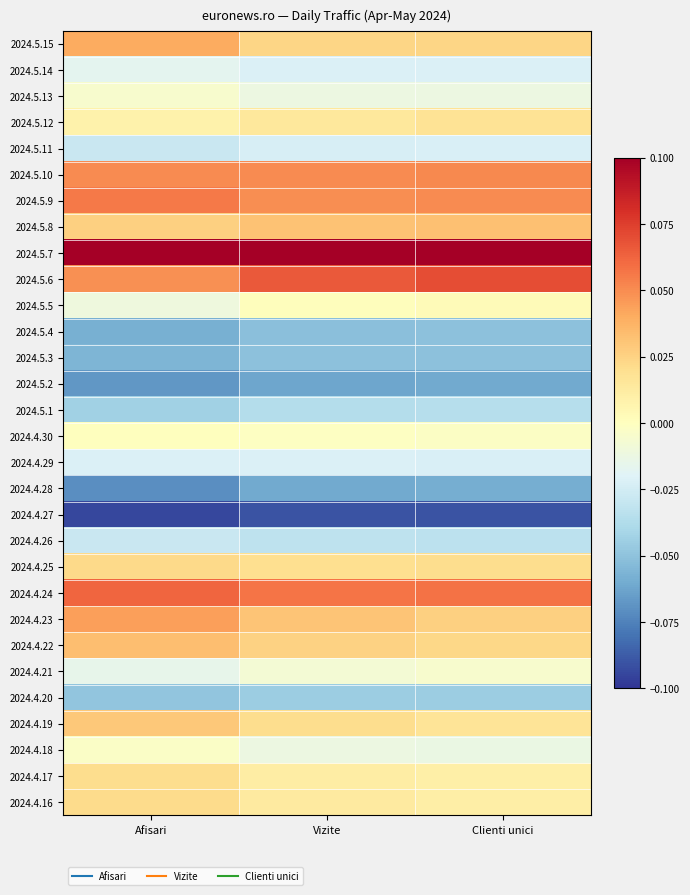

What is the difference between the highest and lowest values at Vizite?

0.2